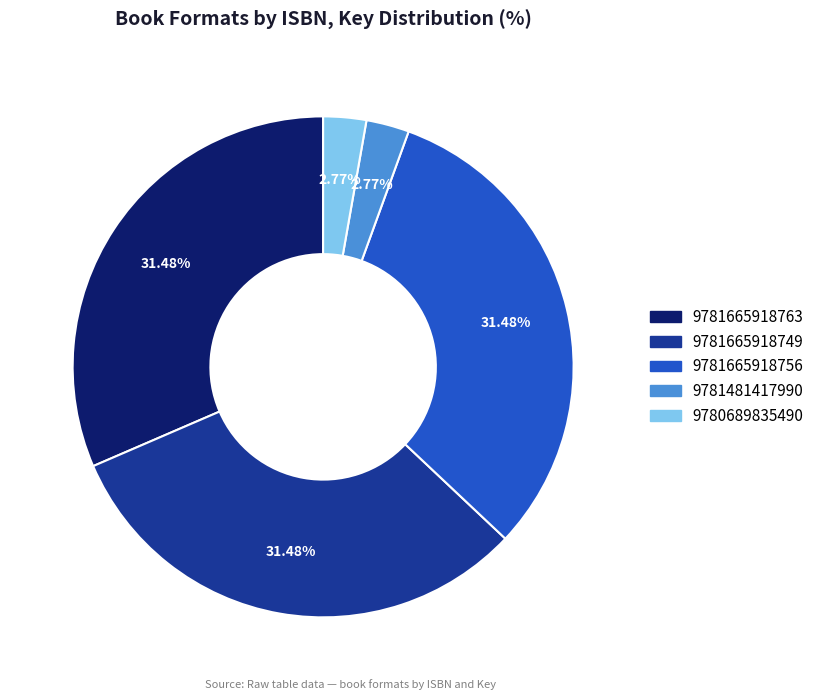

What percentage is the 9781665918763 slice, to the nearest percent?

31%